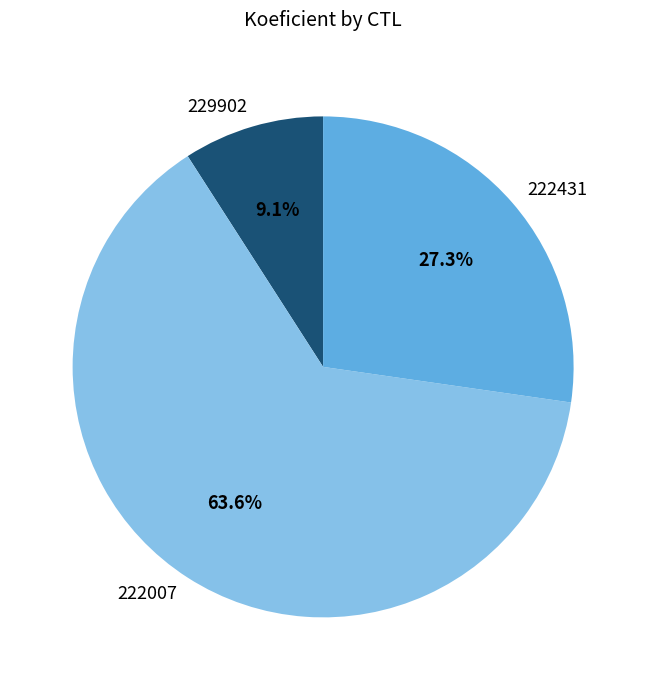

What is the ratio of the value at 222007 to the value at 222431?

2.3